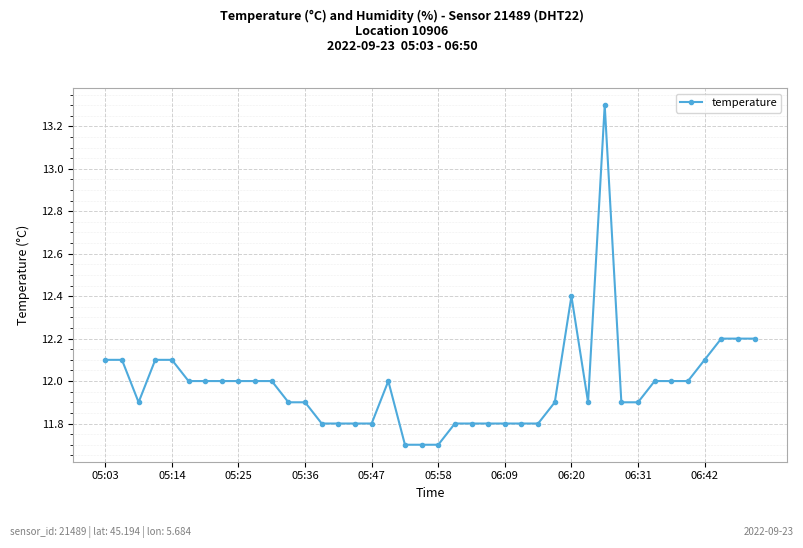

True or false: the data has more than 2 interior local peaks.

True